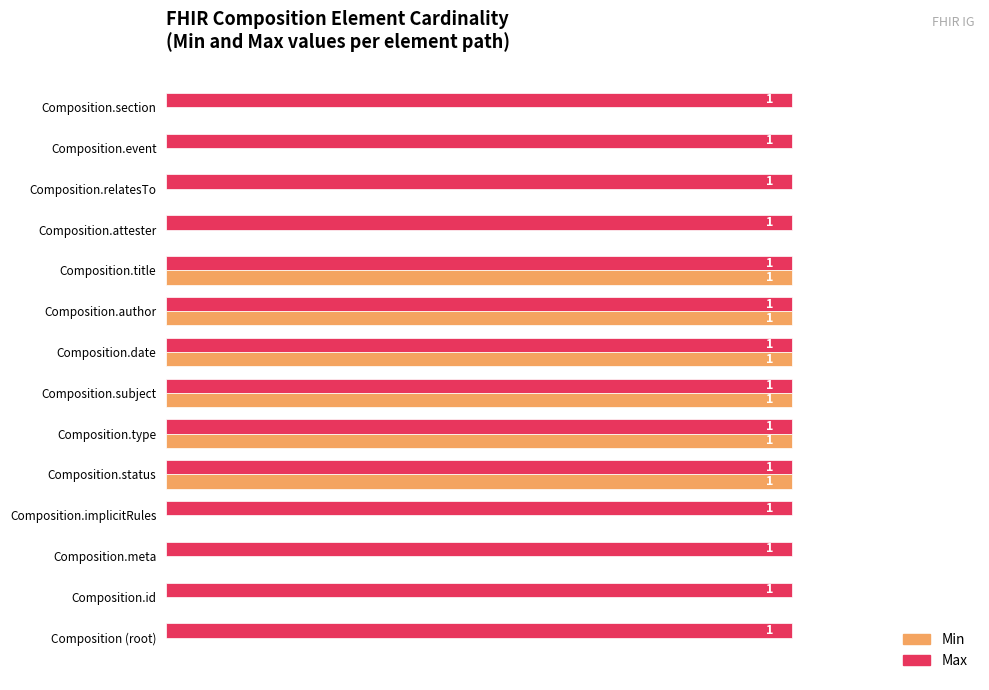

Is the value of Min at Composition.implicitRules greater than the value of Max at Composition.author?

No